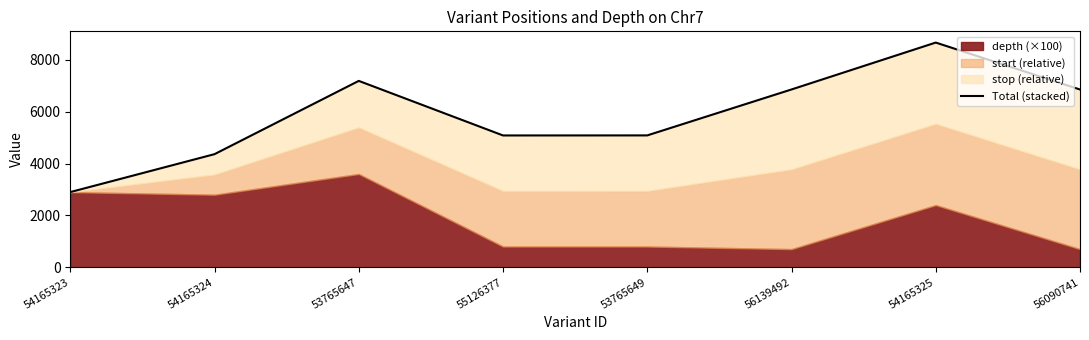

Reading left to right, what are all the values shown in this chart?

2901	4365	7193	5087	5089	6862	8672	6860